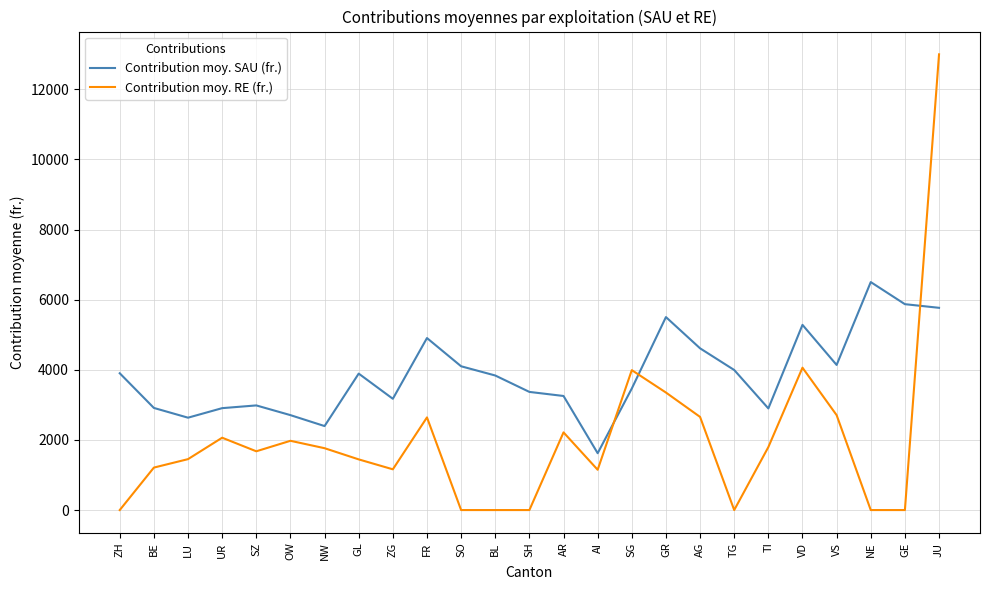

At which category does the chart reach its peak across all series?

JU